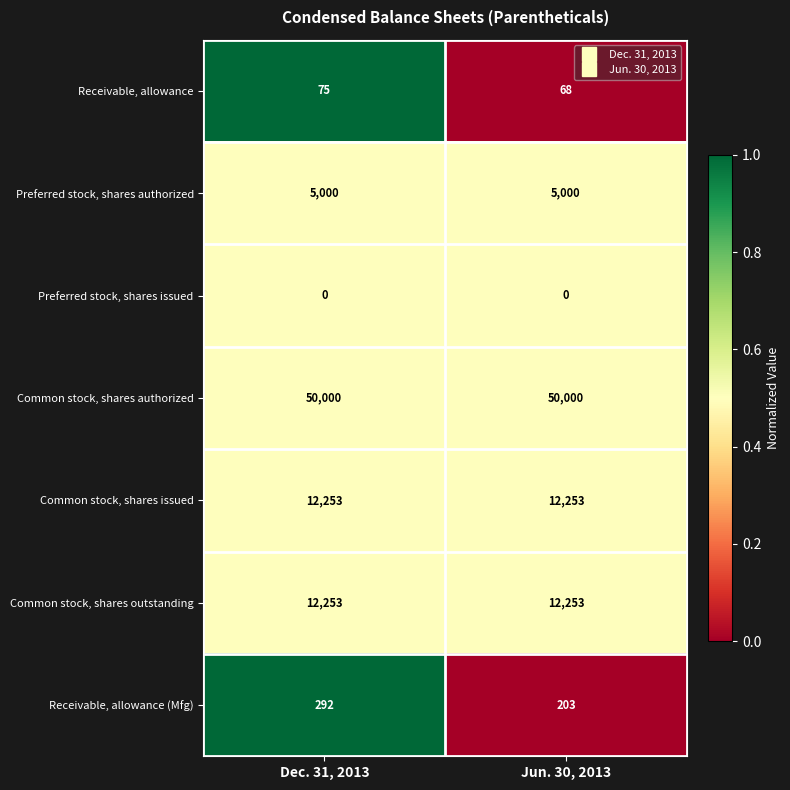

What is the average value of the Common stock, shares outstanding series?

12253